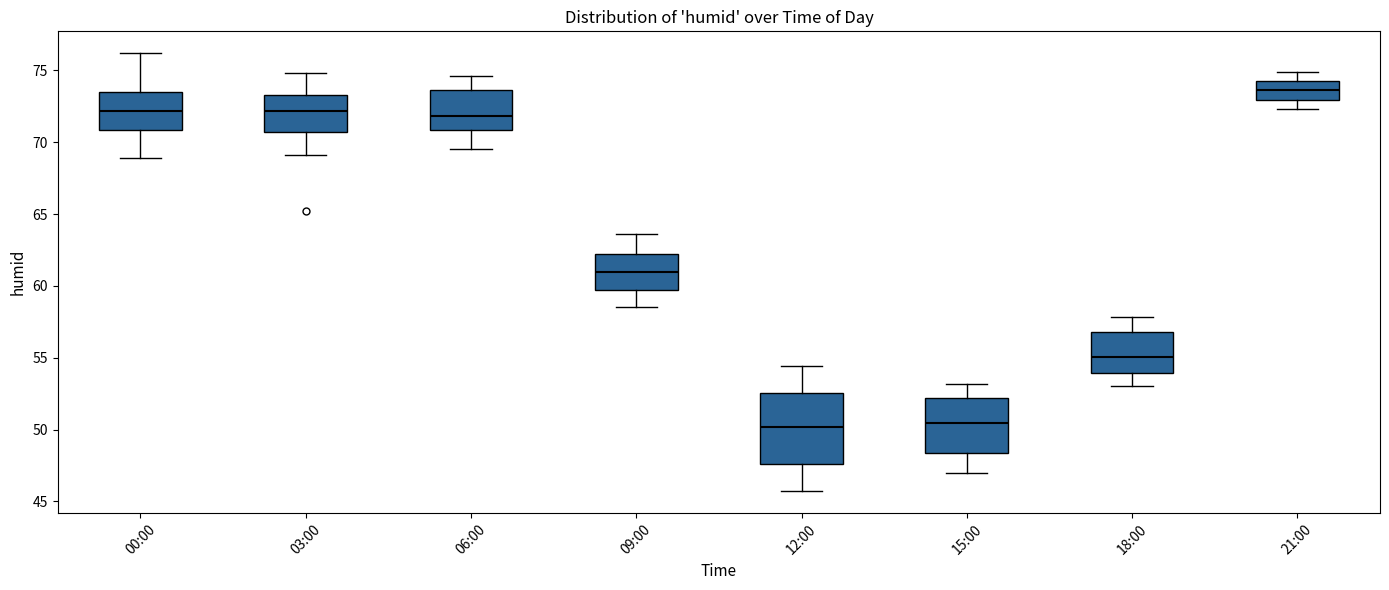

Which box has the highest median line?

21:00